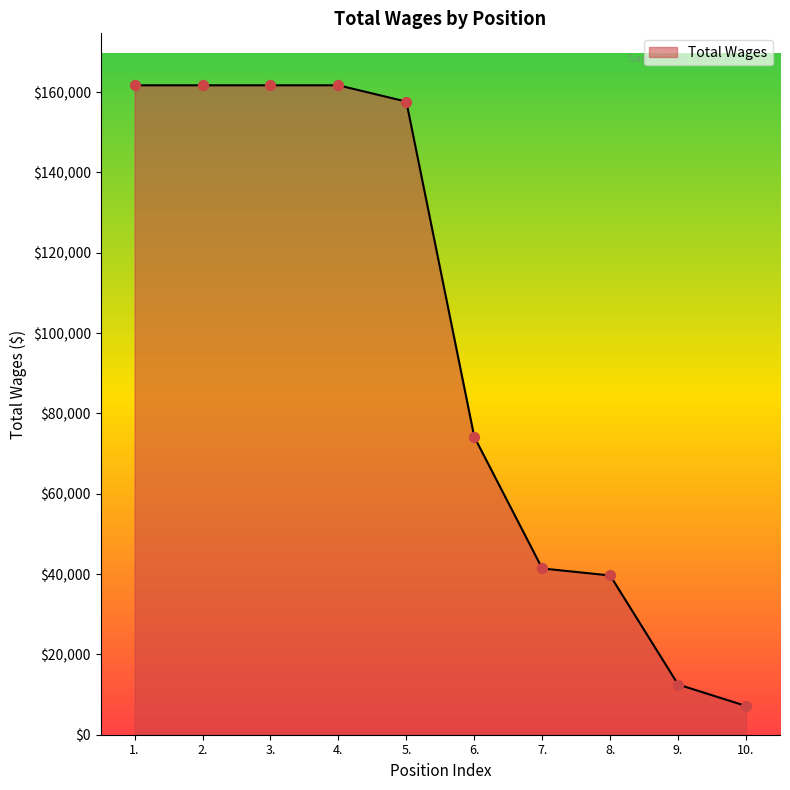

What is the change in value from 4. to 6.?

-87540